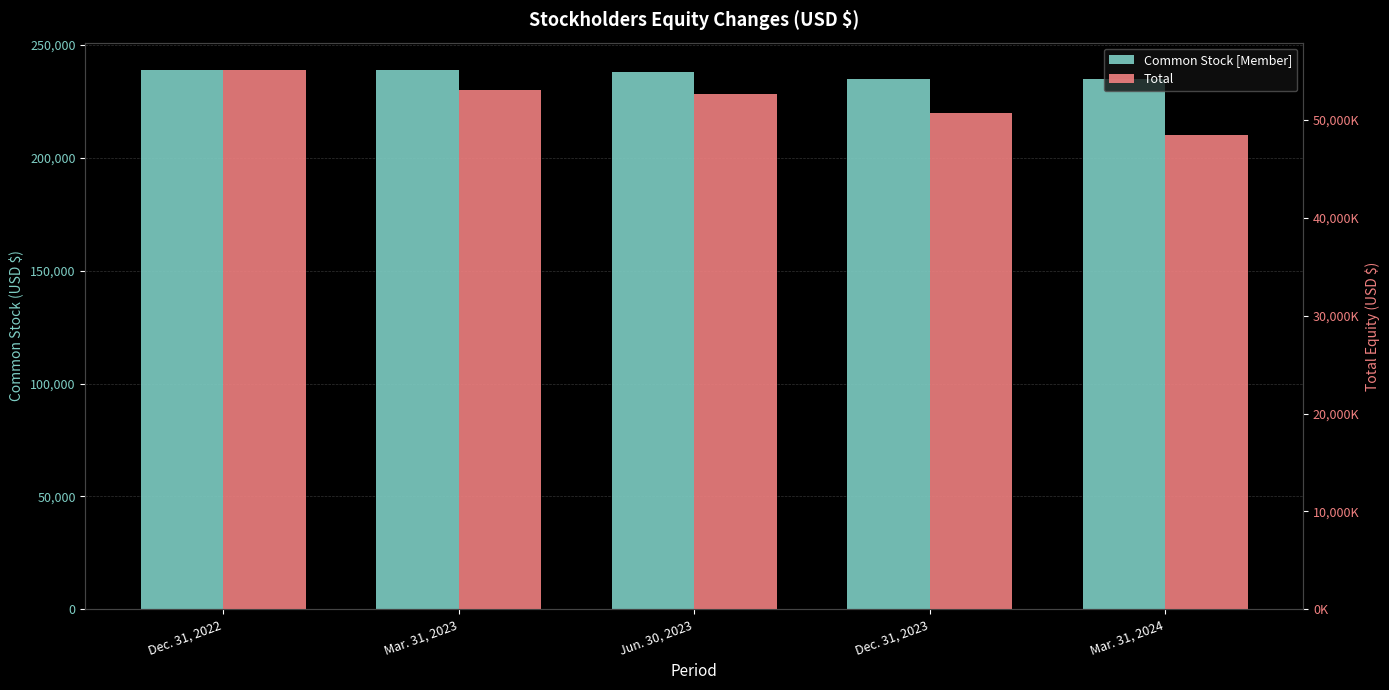

True or false: Common Stock [Member] has a value of 235000 at Mar. 31, 2024.

True